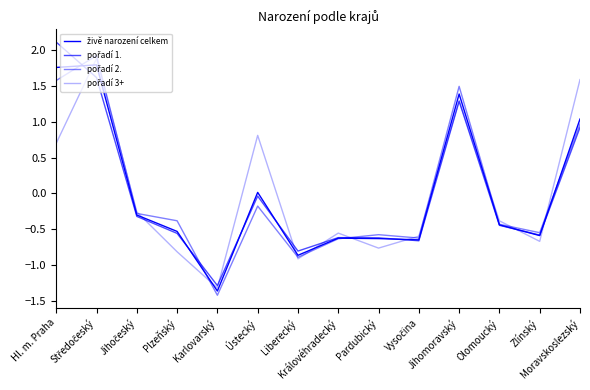

Between Hl. m. Praha and Ústecký, which is larger?

Hl. m. Praha